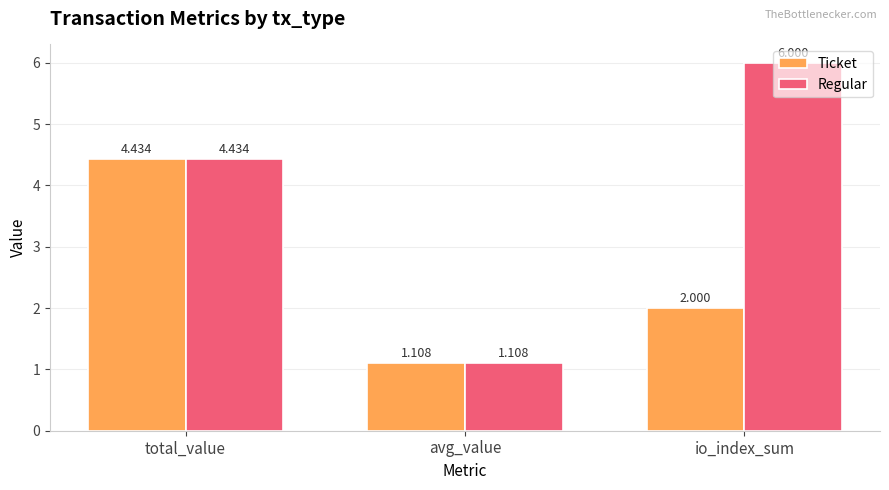

Is it true that Ticket equals 1.6 at avg_value?

False